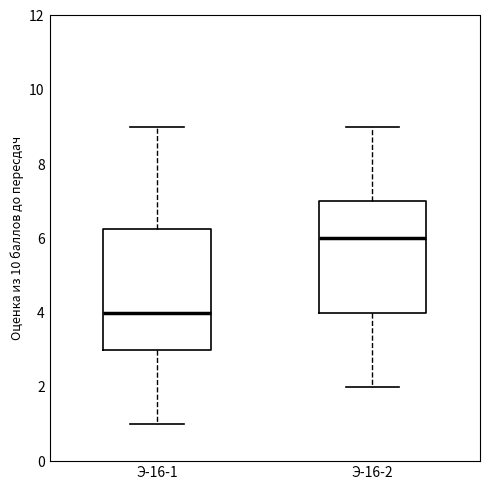

Which box has the lowest median line?

Э-16-1